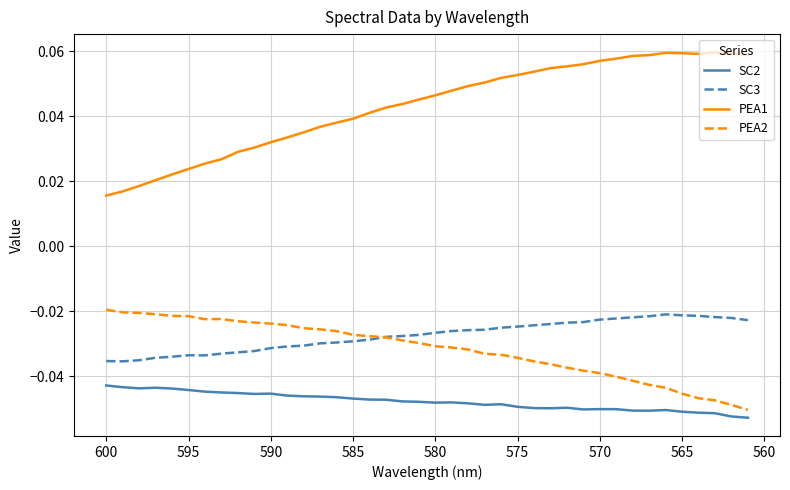

Is the value of PEA1 at 25 greater than the value of SC3 at 21?

Yes